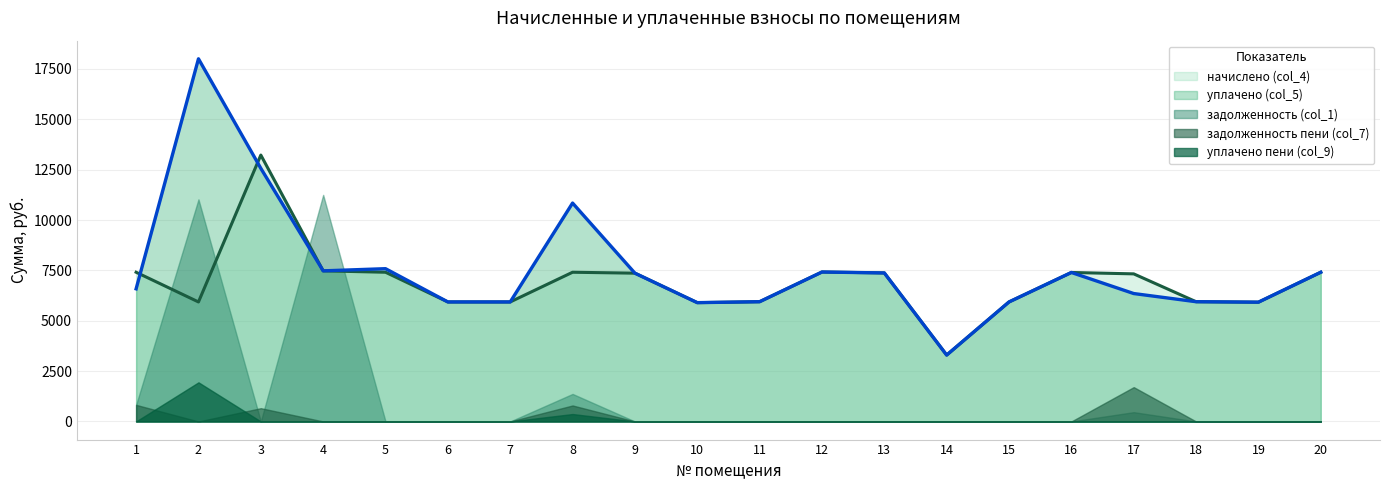

Reading right to left, extract all data points from this chart.

задолженность (col_1): 20=0.0	19=0.0	18=0.0	17=461.6	16=0.0	15=0.0	14=0.0	13=0.0	12=0.0	11=0.0	10=0.0	9=0.0	8=1366.9	7=0.0	6=0.0	5=0.0	4=11247.6	3=0.0	2=11026.0	1=823.0
начислено (col_4): 20=7407.4	19=5921.3	18=5944.3	17=7326.7	16=7395.8	15=5932.8	14=3296.0	13=7372.8	12=7418.9	11=5944.3	10=5898.2	9=7361.3	8=7407.4	7=5932.8	6=5932.8	5=7407.4	4=7476.5	3=13225.2	2=5932.8	1=7407.4
уплачено (col_5): 20=7407.4	19=5921.3	18=5944.3	17=6350.0	16=7395.8	15=5932.8	14=3296.0	13=7372.8	12=7418.9	11=5944.3	10=5898.2	9=7361.3	8=10842.5	7=5932.8	6=5932.8	5=7584.3	4=7476.5	3=12566.0	2=18003.7	1=6584.3
задолженность пени (col_7): 20=0.0	19=0.0	18=0.0	17=1703.9	16=0.0	15=0.0	14=0.0	13=0.0	12=0.0	11=0.0	10=0.0	9=0.0	8=793.5	7=0.0	6=0.0	5=0.0	4=0.0	3=659.2	2=0.0	1=823.0
уплачено пени (col_9): 20=0.0	19=0.0	18=0.0	17=0.0	16=0.0	15=0.0	14=0.0	13=0.0	12=0.0	11=0.0	10=0.0	9=0.0	8=368.2	7=0.0	6=0.0	5=0.0	4=0.0	3=0.0	2=1941.7	1=2.9